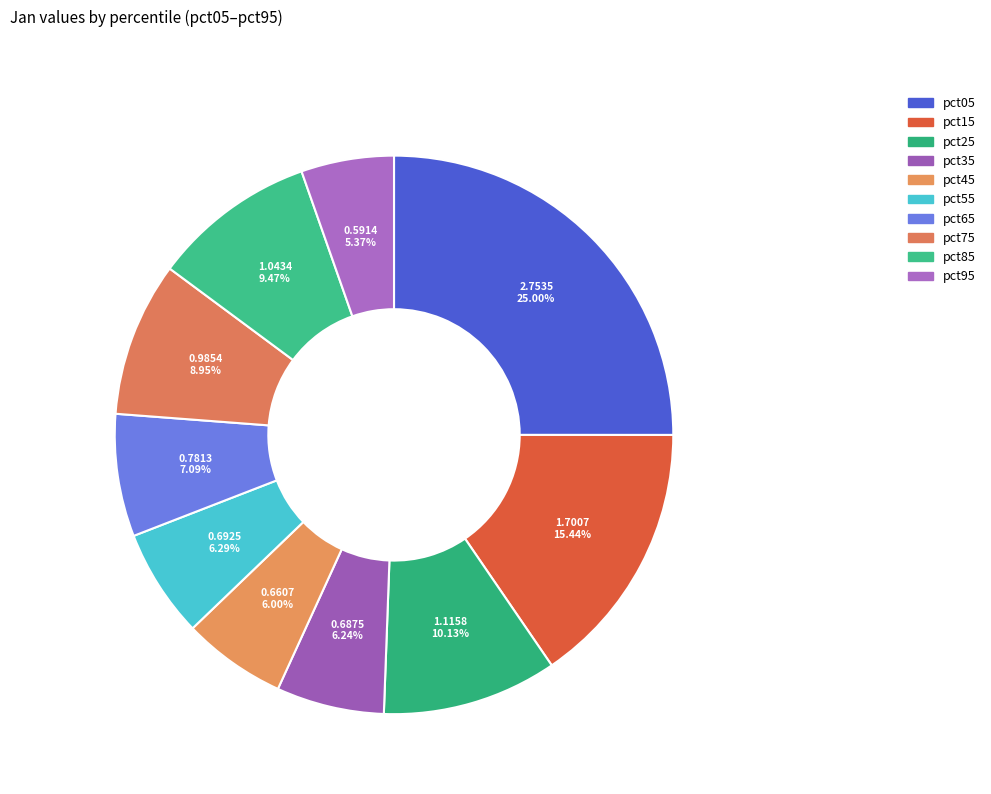

What is the ratio of the value at pct35 to the value at pct05?

0.2